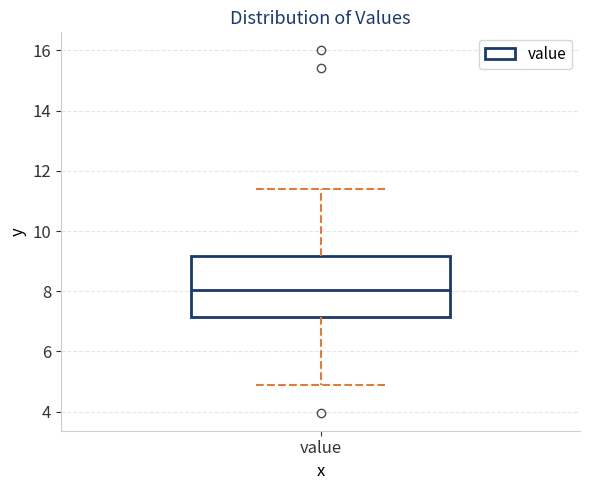

Where does the lower whisker of the box for value end on the y-axis? The values are not printed on the chart, so give them approximately, as read against the axis.

5.0